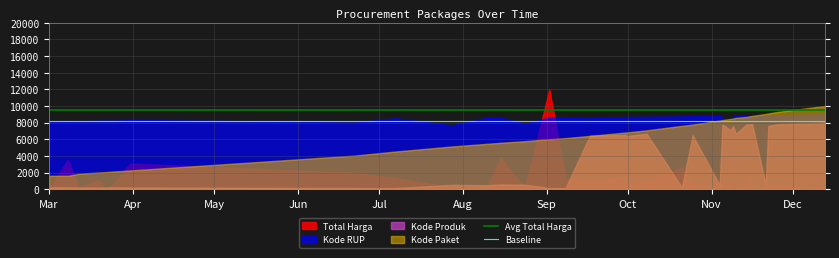

True or false: Baseline and Avg Total Harga cross at least once.

False